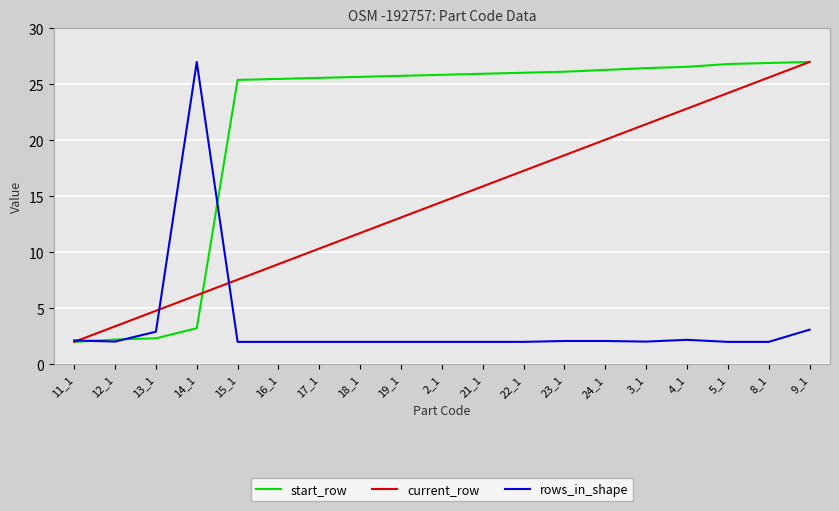

What is the difference between the maximum and minimum values in the start_row series?

25.0